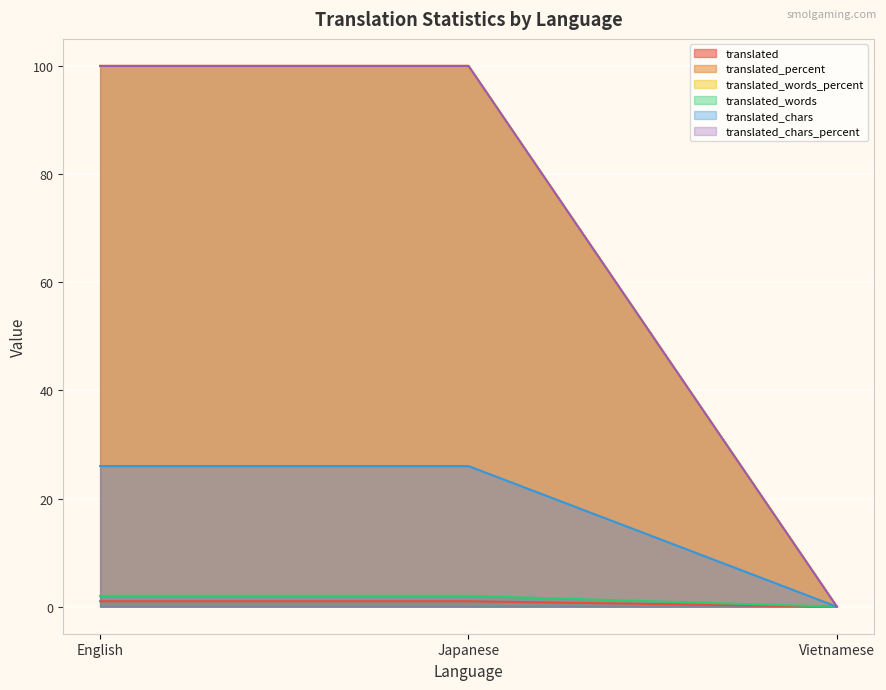

What is the difference between the translated_words values at English and Vietnamese?

2